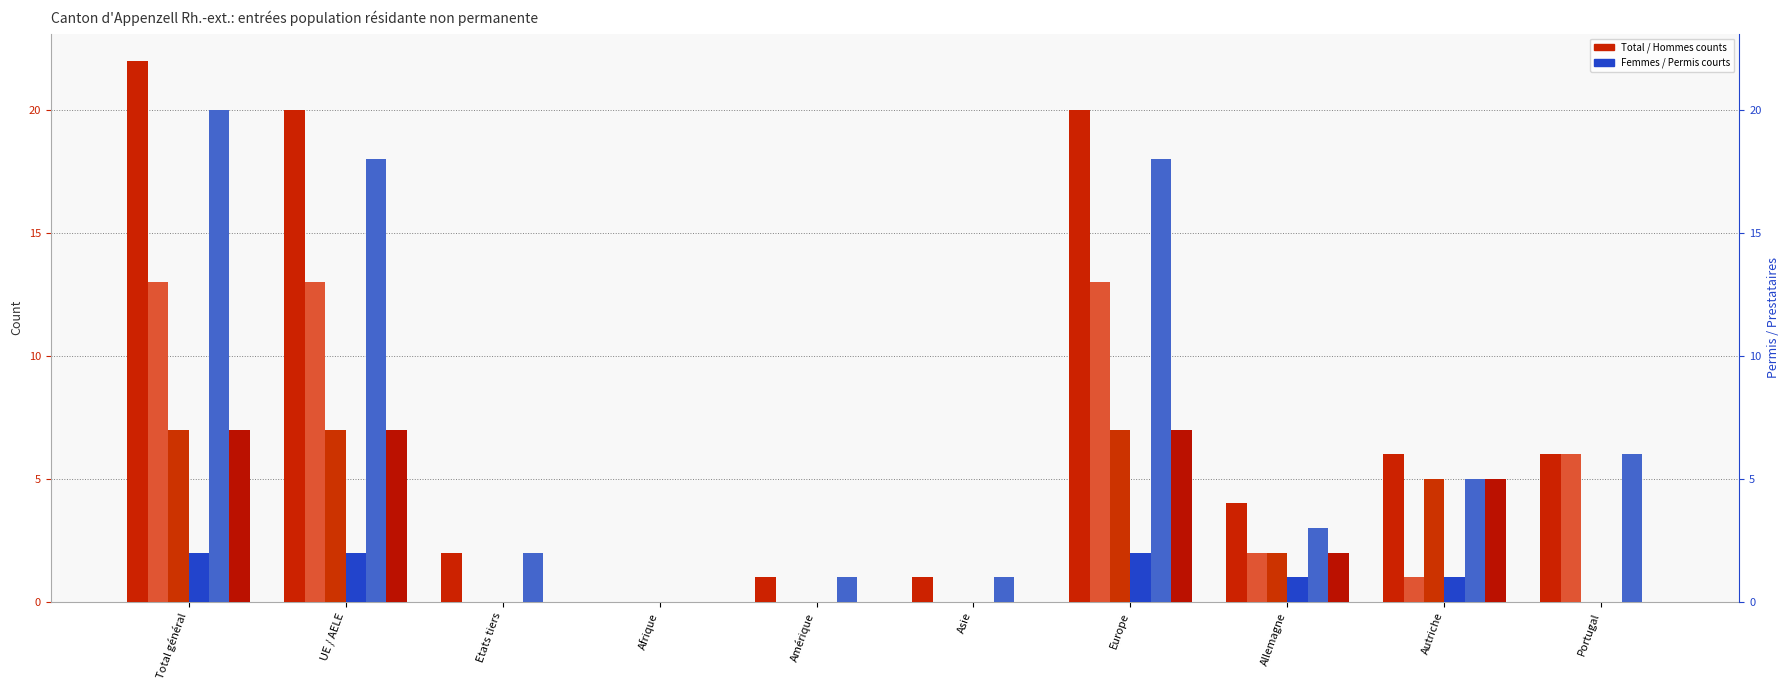

How many values in Total population are above zero?

9